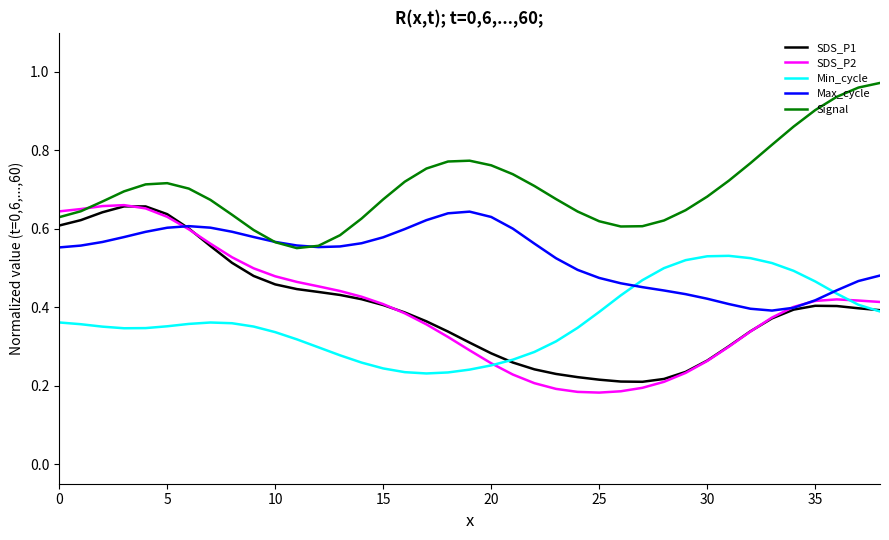

Which series has the largest total across all categories?

Signal